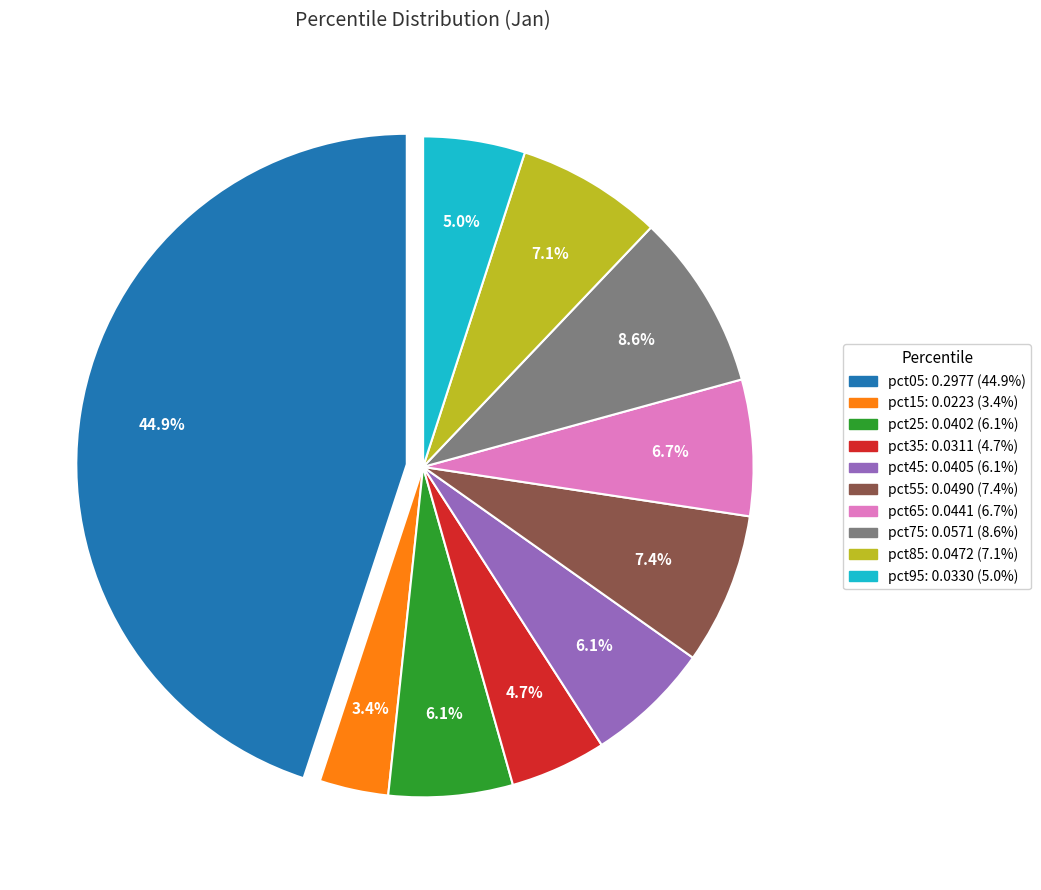

Combined, do pct95 and pct25 account for over 50%?

No